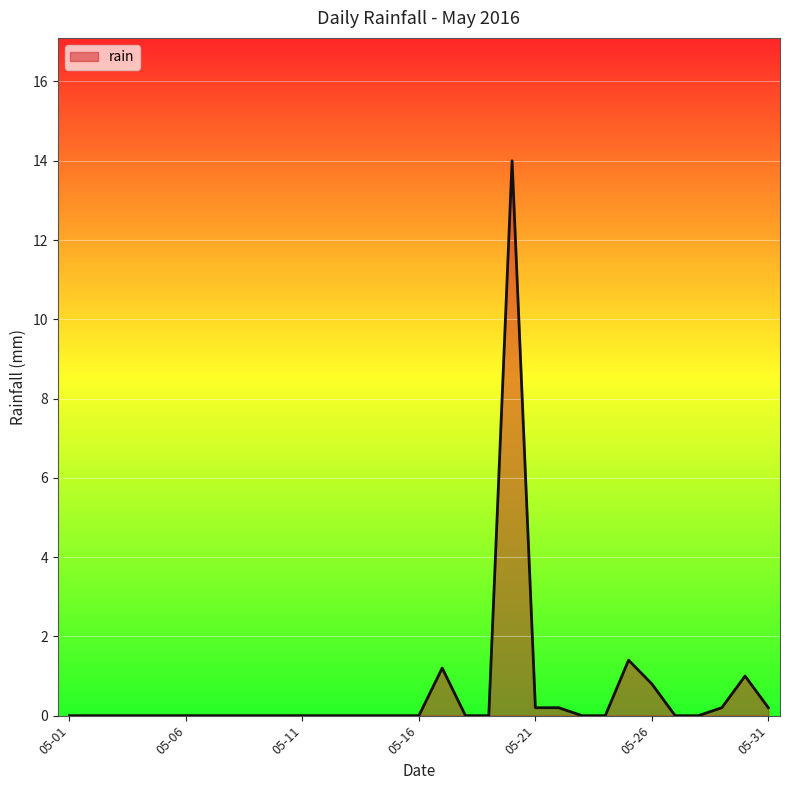

What is the greatest value displayed?

14.0